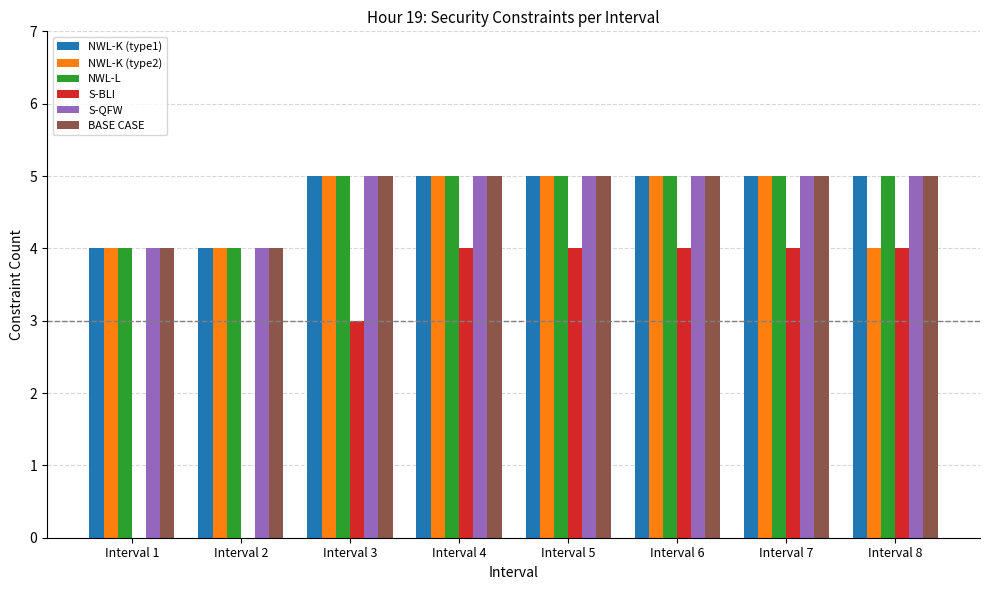

Which series has the largest range (max minus min)?

S-BLI